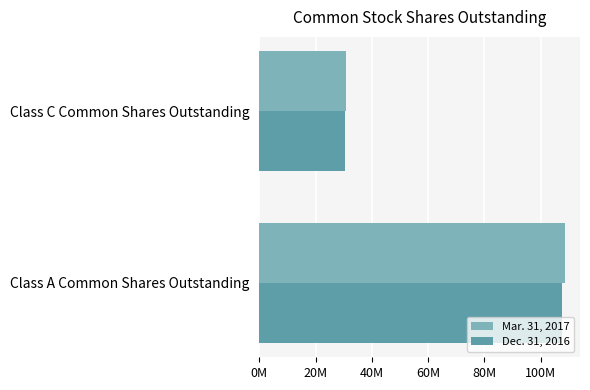

Reading left to right, what are all the values shown in this chart?

Mar. 31, 2017: 108573552	30756572
Dec. 31, 2016: 107460081	30469144